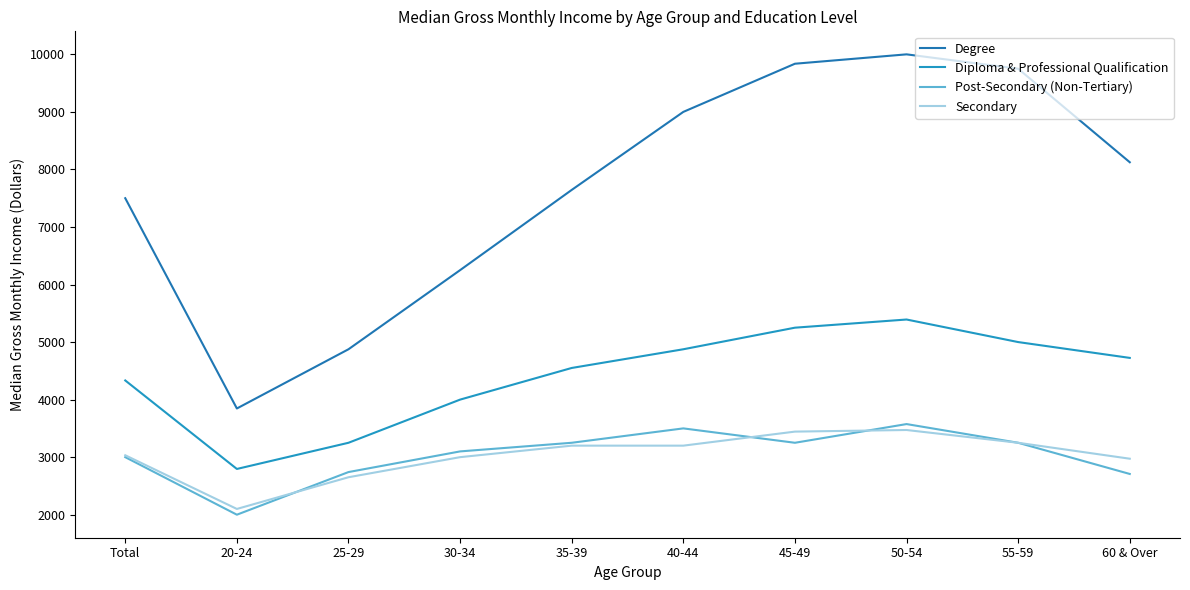

How many interior local peaks does the Degree series have?

1